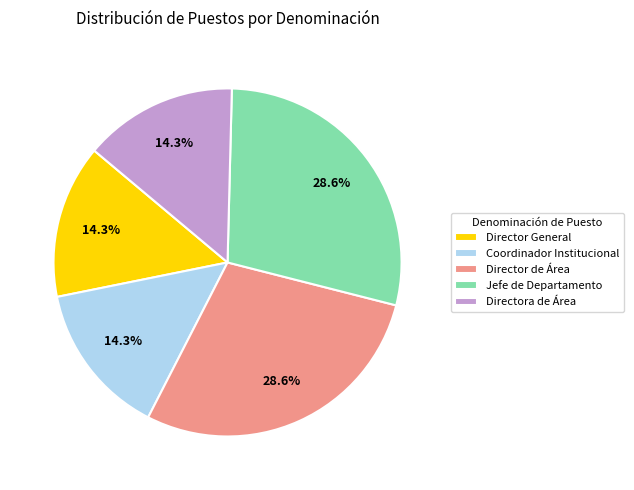

To the nearest percent, what is the difference between the Jefe de Departamento and Directora de Área slice percentages?

14%